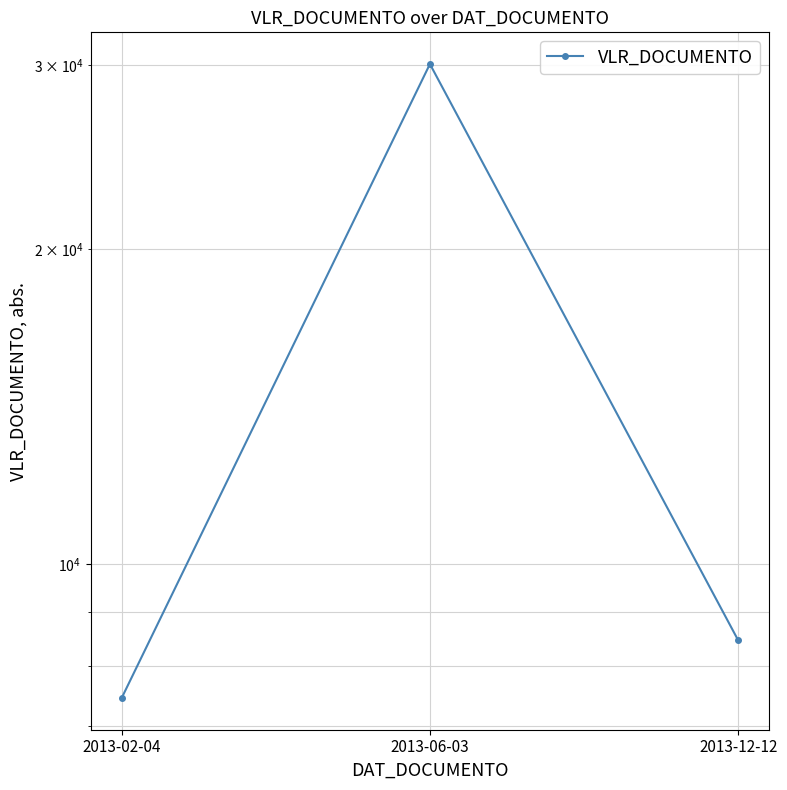

True or false: the data shows 8460 at 2013-12-12.

True